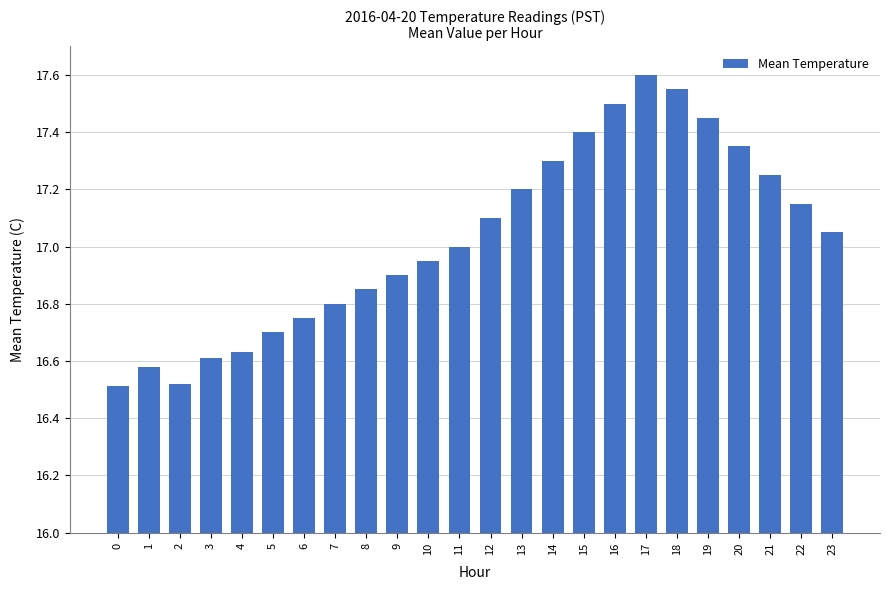

The chart shows a value of 7.7 at 7. True or false?

False